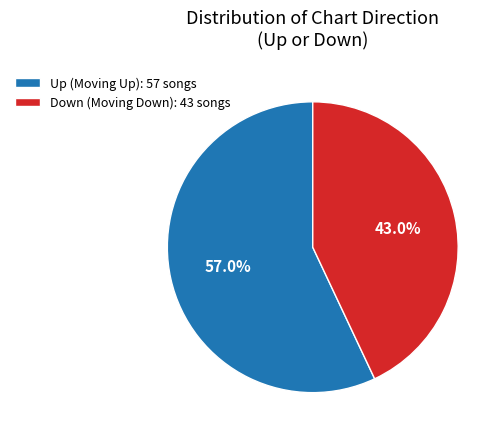

What is the majority slice?

Up (Moving Up): 57 songs